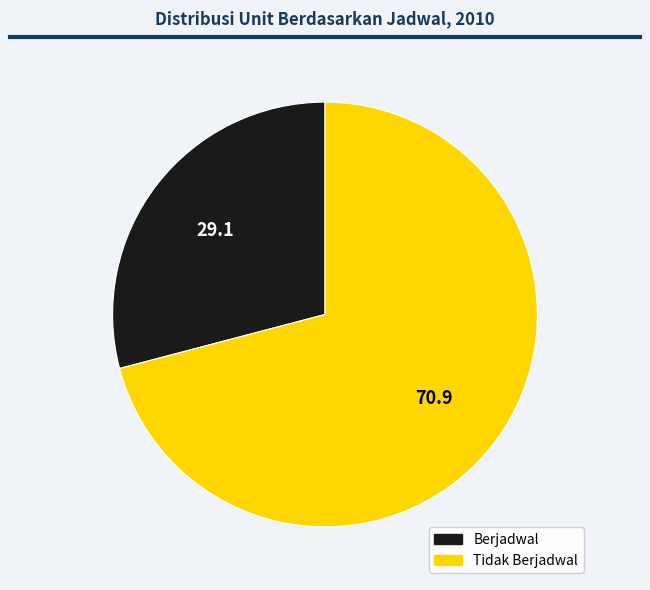

Which slice is the largest?

Tidak Berjadwal